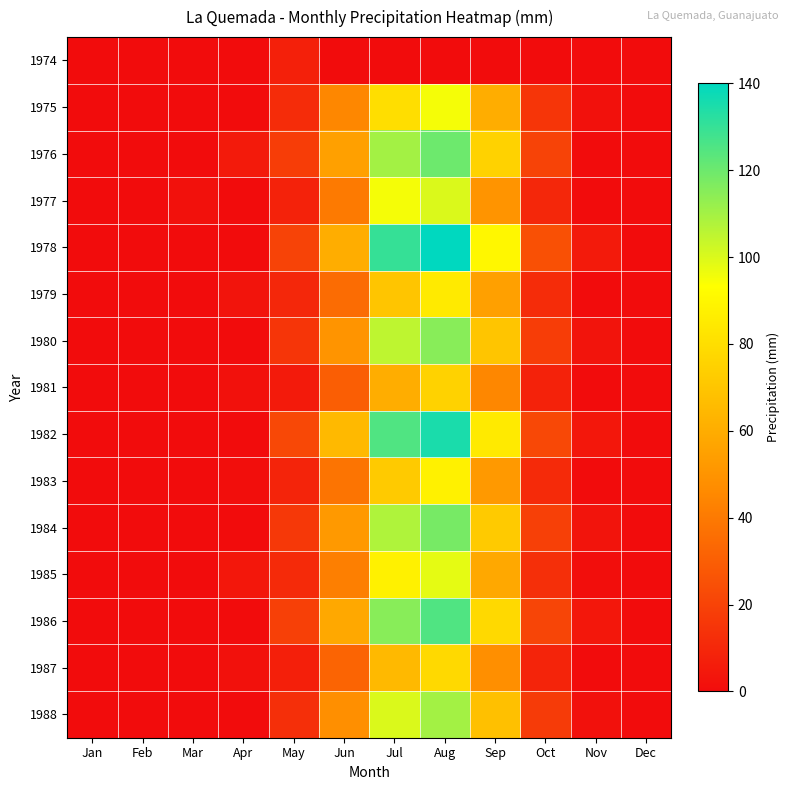

Reading left to right, what are all the values shown in this chart?

1974: Jan=0.0	Feb=0.0	Mar=0.0	Apr=0.0	May=7.4	Jun=0.0	Jul=0.0	Aug=0.0	Sep=0.0	Oct=0.0	Nov=0.0	Dec=0.0
1975: Jan=0.0	Feb=0.0	Mar=0.0	Apr=0.0	May=12.0	Jun=45.0	Jul=80.0	Aug=95.0	Sep=60.0	Oct=15.0	Nov=2.0	Dec=0.0
1976: Jan=0.0	Feb=0.0	Mar=0.0	Apr=5.0	May=18.0	Jun=55.0	Jul=110.0	Aug=120.0	Sep=75.0	Oct=20.0	Nov=0.0	Dec=0.0
1977: Jan=0.0	Feb=0.0	Mar=2.0	Apr=0.0	May=8.0	Jun=40.0	Jul=95.0	Aug=100.0	Sep=50.0	Oct=10.0	Nov=0.0	Dec=0.0
1978: Jan=0.0	Feb=0.0	Mar=0.0	Apr=0.0	May=20.0	Jun=60.0	Jul=130.0	Aug=140.0	Sep=90.0	Oct=25.0	Nov=5.0	Dec=0.0
1979: Jan=0.0	Feb=0.0	Mar=0.0	Apr=3.0	May=10.0	Jun=35.0	Jul=70.0	Aug=85.0	Sep=55.0	Oct=12.0	Nov=0.0	Dec=0.0
1980: Jan=0.0	Feb=0.0	Mar=0.0	Apr=0.0	May=15.0	Jun=50.0	Jul=105.0	Aug=115.0	Sep=70.0	Oct=18.0	Nov=3.0	Dec=0.0
1981: Jan=0.0	Feb=0.0	Mar=0.0	Apr=2.0	May=5.0	Jun=30.0	Jul=60.0	Aug=75.0	Sep=45.0	Oct=8.0	Nov=0.0	Dec=0.0
1982: Jan=0.0	Feb=0.0	Mar=0.0	Apr=0.0	May=22.0	Jun=65.0	Jul=125.0	Aug=135.0	Sep=85.0	Oct=22.0	Nov=4.0	Dec=0.0
1983: Jan=0.0	Feb=0.0	Mar=0.0	Apr=1.0	May=9.0	Jun=38.0	Jul=72.0	Aug=88.0	Sep=52.0	Oct=11.0	Nov=0.0	Dec=0.0
1984: Jan=0.0	Feb=0.0	Mar=0.0	Apr=0.0	May=16.0	Jun=52.0	Jul=108.0	Aug=118.0	Sep=72.0	Oct=19.0	Nov=3.0	Dec=0.0
1985: Jan=0.0	Feb=0.0	Mar=0.0	Apr=4.0	May=11.0	Jun=42.0	Jul=88.0	Aug=98.0	Sep=58.0	Oct=13.0	Nov=1.0	Dec=0.0
1986: Jan=0.0	Feb=0.0	Mar=0.0	Apr=0.0	May=19.0	Jun=58.0	Jul=115.0	Aug=125.0	Sep=78.0	Oct=21.0	Nov=4.0	Dec=0.0
1987: Jan=0.0	Feb=0.0	Mar=0.0	Apr=2.0	May=7.0	Jun=32.0	Jul=65.0	Aug=78.0	Sep=48.0	Oct=9.0	Nov=0.0	Dec=0.0
1988: Jan=0.0	Feb=0.0	Mar=0.0	Apr=0.0	May=13.0	Jun=48.0	Jul=100.0	Aug=110.0	Sep=68.0	Oct=17.0	Nov=2.0	Dec=0.0